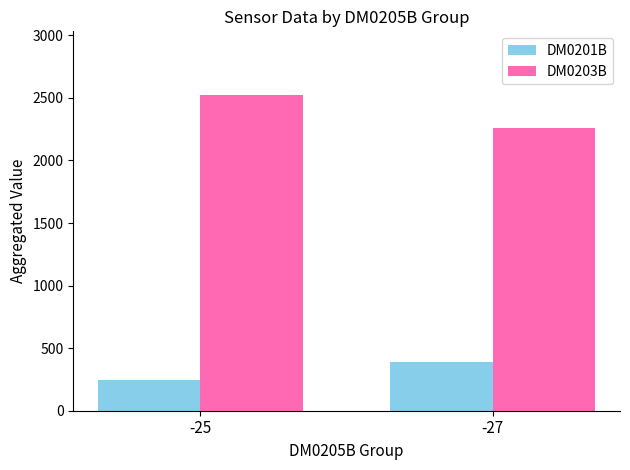

The DM0203B series shows 2257 at -27. True or false?

True